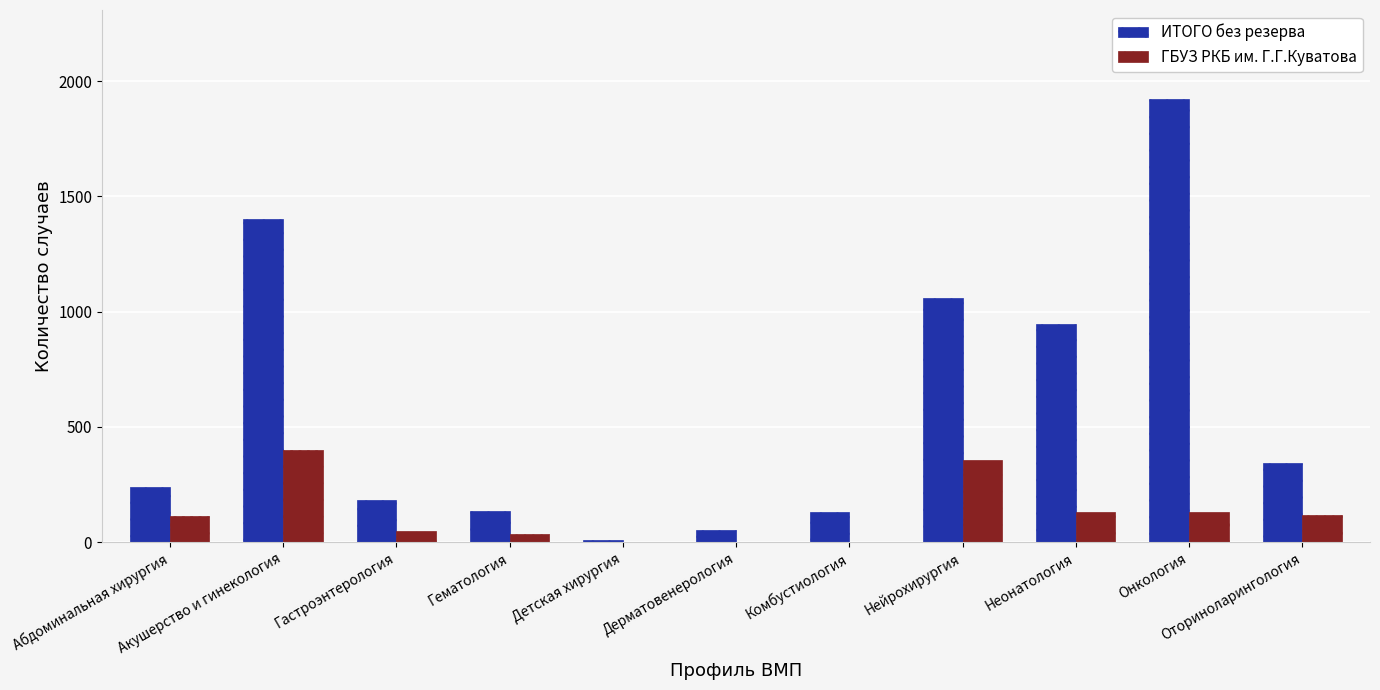

How many groups of bars are there?

11